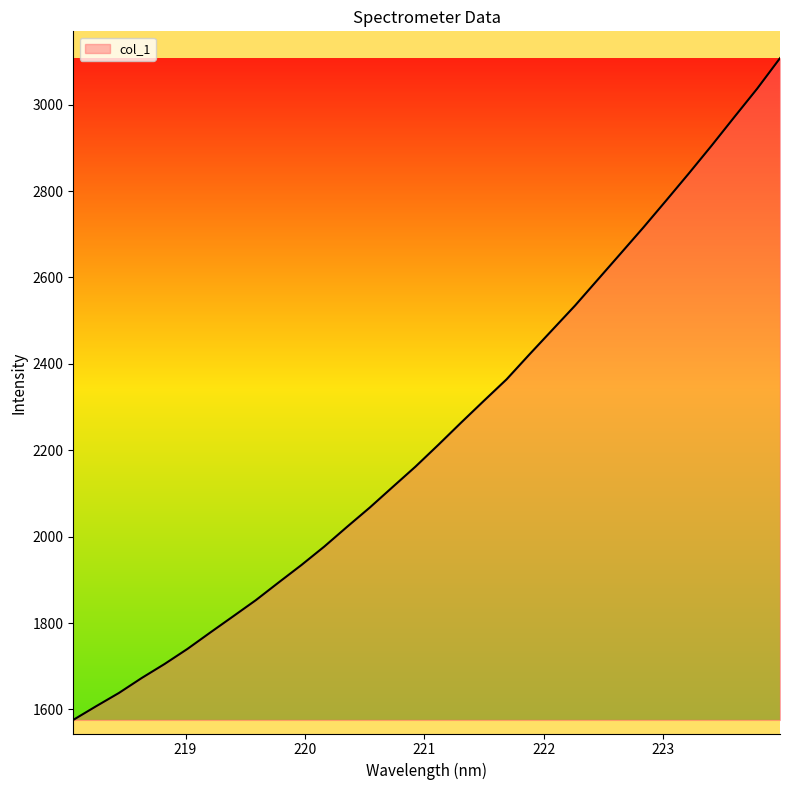

What is the difference between the maximum and minimum values?

1532.0